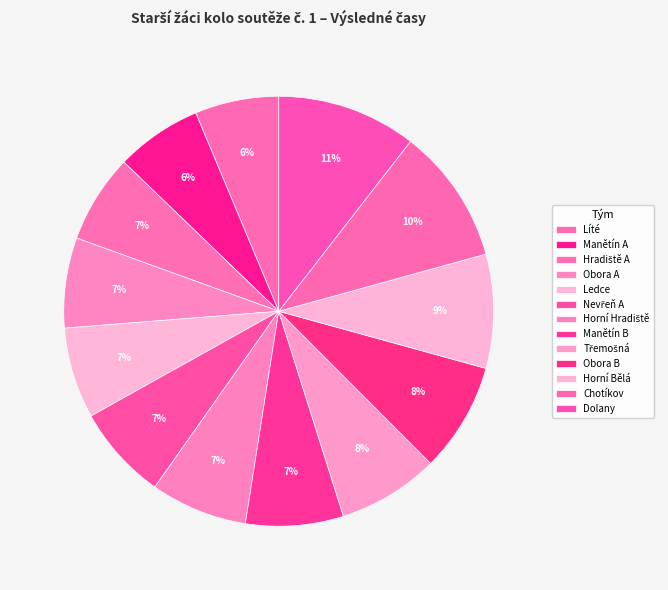

Count the number of slices in the pie.

13